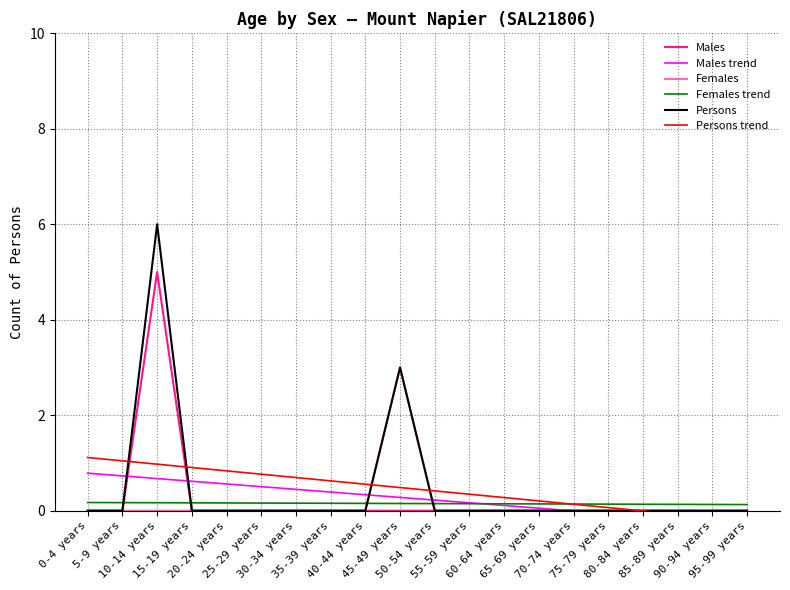

At 10-14 years, list the series in order from smallest to largest.

Females, Females trend, Males trend, Persons trend, Males, Persons